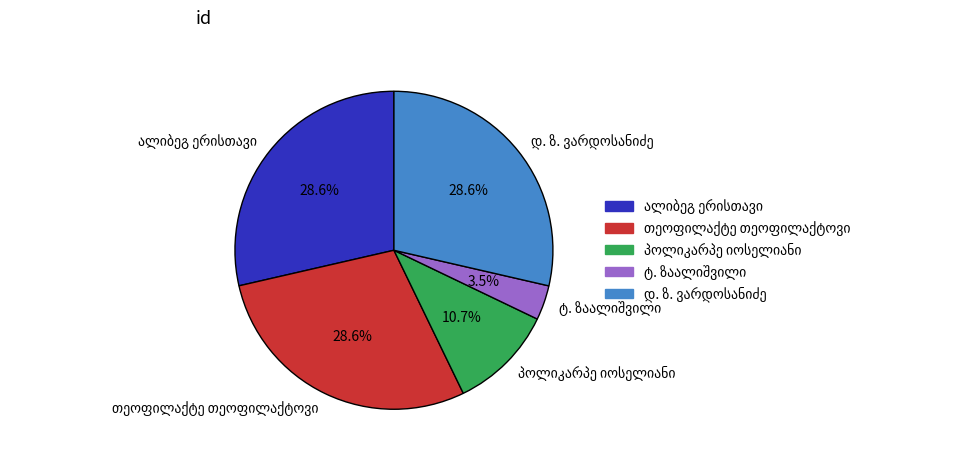

To the nearest percent, what is the difference between the largest and smallest slice percentages?

25%